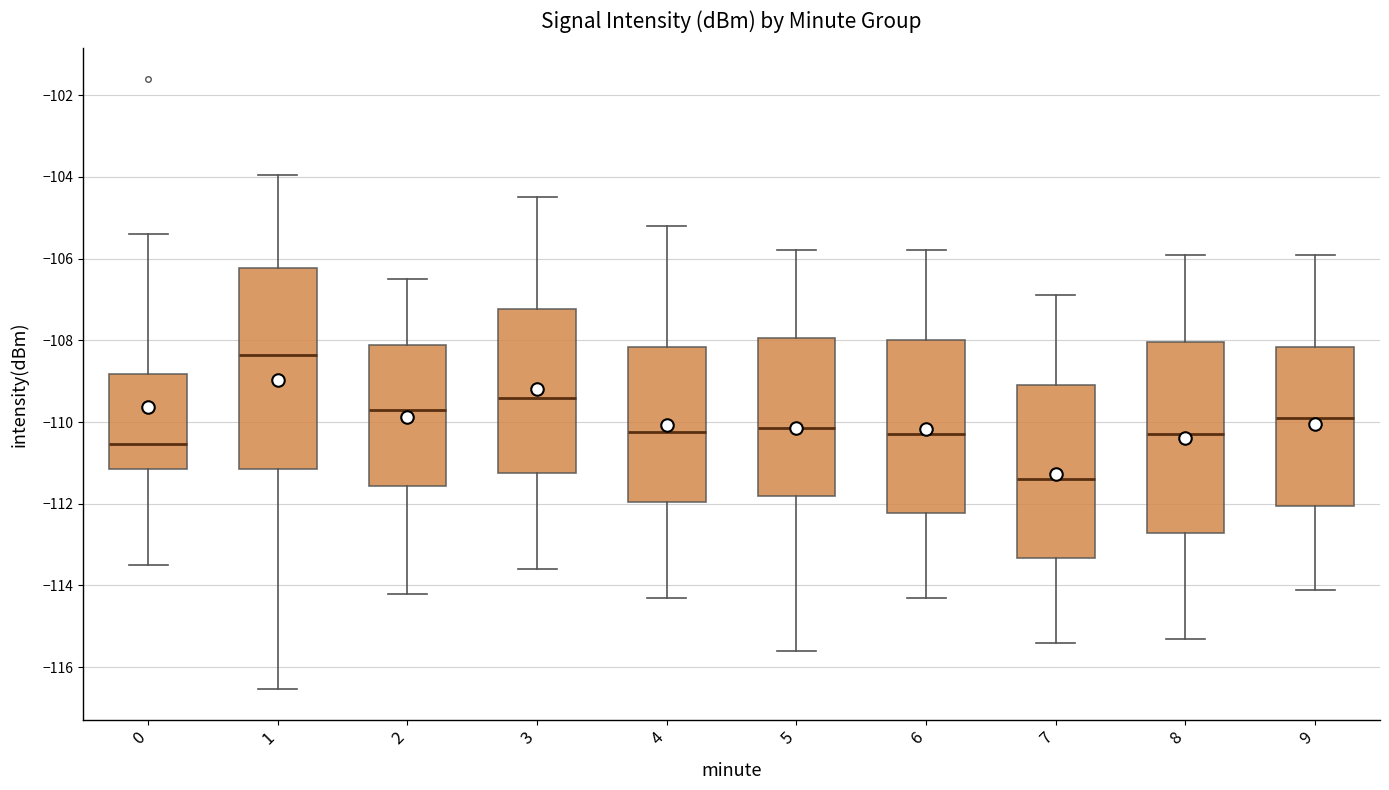

Which box has the lowest median line?

7